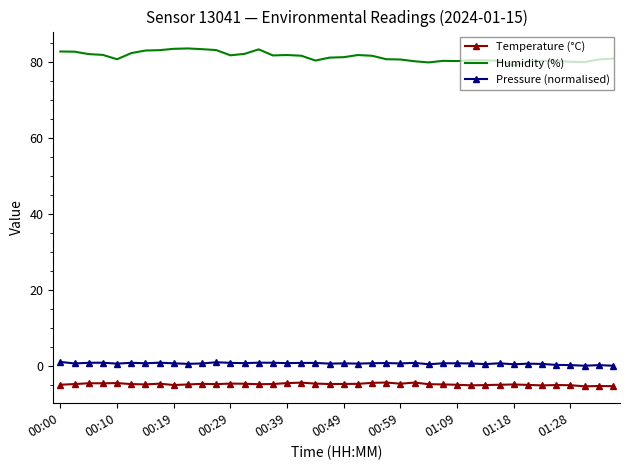

What is the difference between the maximum and minimum values in the Humidity (%) series?

4.5